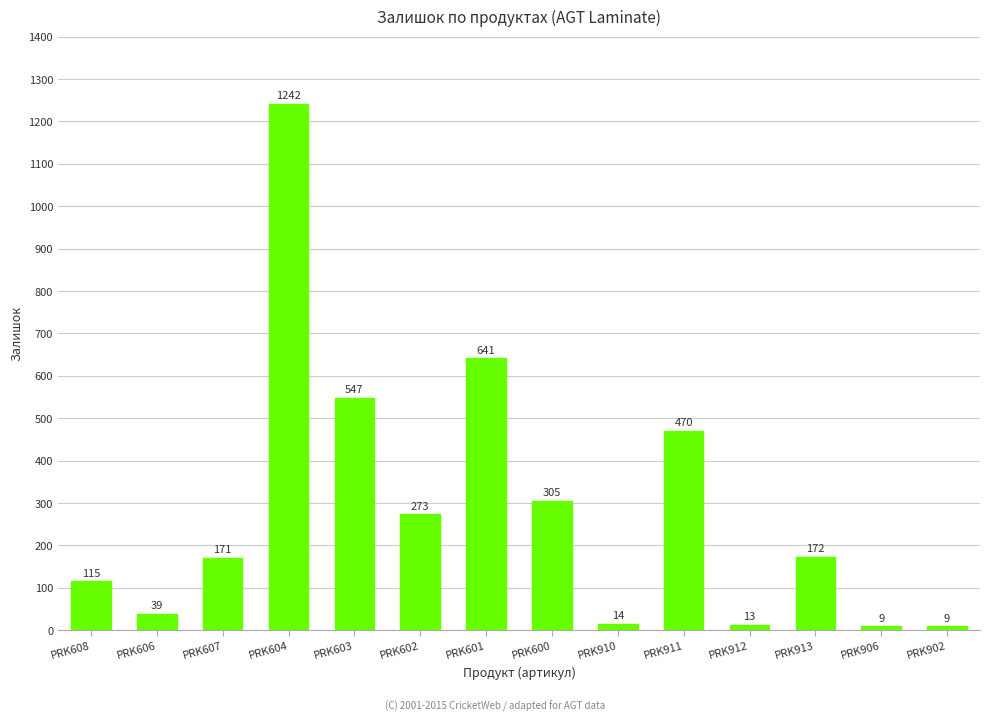

Reading right to left, extract all data points from this chart.

9	9	172	13	470	14	305	641	273	547	1242	171	39	115